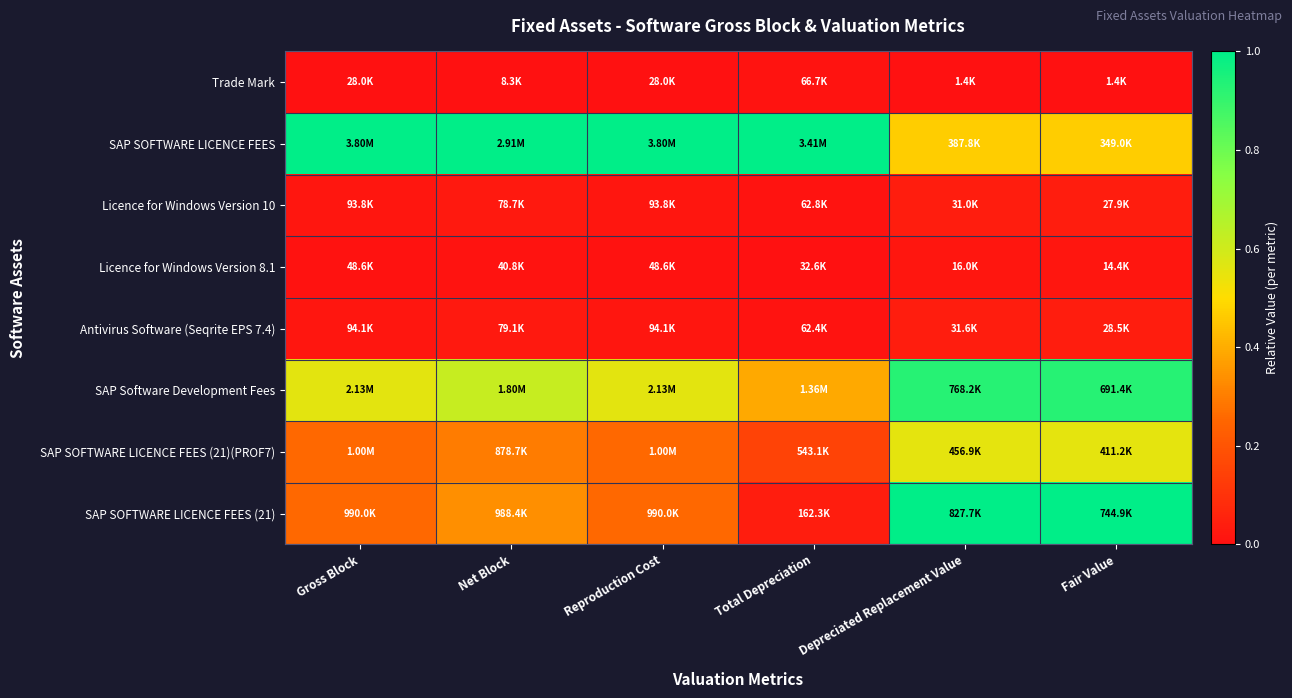

Reading right to left, list all the values displayed in this chart.

Trade Mark: Fair Value=0.0	Depreciated Replacement Value=0.0	Total Depreciation=0.0	Reproduction Cost=0.0	Net Block=0.0	Gross Block=0.0
SAP SOFTWARE LICENCE FEES: Fair Value=0.5	Depreciated Replacement Value=0.5	Total Depreciation=1.0	Reproduction Cost=1.0	Net Block=1.0	Gross Block=1.0
Licence for Windows Version 10: Fair Value=0.0	Depreciated Replacement Value=0.0	Total Depreciation=0.0	Reproduction Cost=0.0	Net Block=0.0	Gross Block=0.0
Licence for Windows Version 8.1: Fair Value=0.0	Depreciated Replacement Value=0.0	Total Depreciation=0.0	Reproduction Cost=0.0	Net Block=0.0	Gross Block=0.0
Antivirus Software (Seqrite EPS 7.4): Fair Value=0.0	Depreciated Replacement Value=0.0	Total Depreciation=0.0	Reproduction Cost=0.0	Net Block=0.0	Gross Block=0.0
SAP Software Development Fees: Fair Value=0.9	Depreciated Replacement Value=0.9	Total Depreciation=0.4	Reproduction Cost=0.6	Net Block=0.6	Gross Block=0.6
SAP SOFTWARE LICENCE FEES (21)(PROF7): Fair Value=0.6	Depreciated Replacement Value=0.6	Total Depreciation=0.2	Reproduction Cost=0.3	Net Block=0.3	Gross Block=0.3
SAP SOFTWARE LICENCE FEES (21): Fair Value=1.0	Depreciated Replacement Value=1.0	Total Depreciation=0.0	Reproduction Cost=0.3	Net Block=0.3	Gross Block=0.3